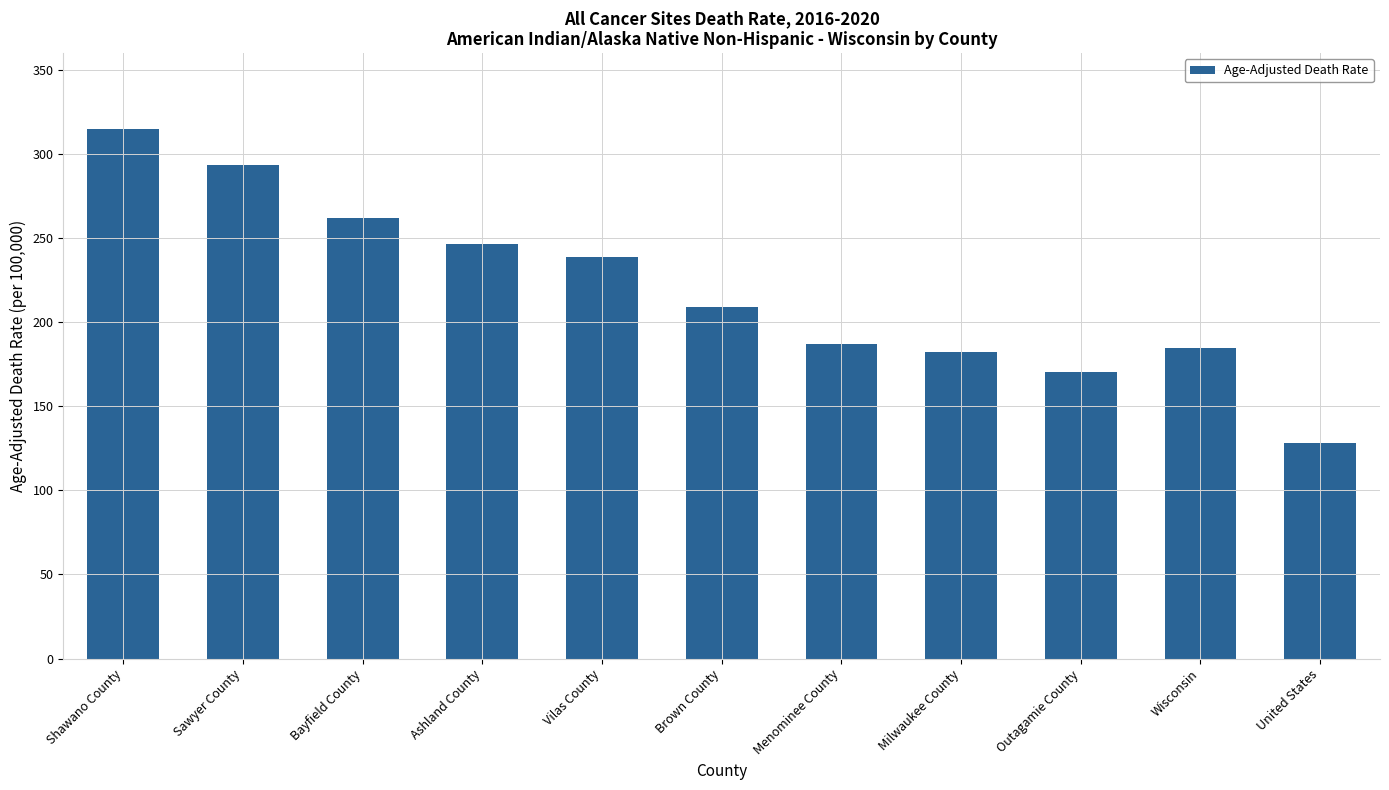

What is the ratio of the value at United States to the value at Outagamie County?

0.8